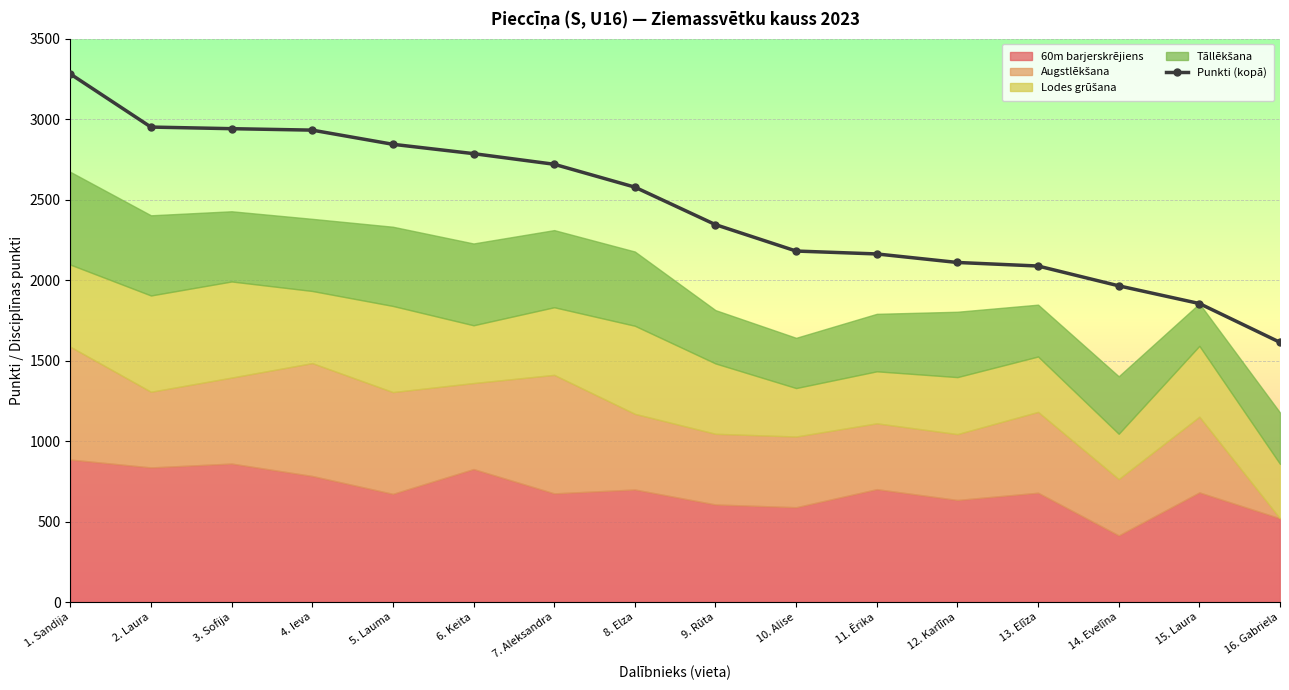

List the labels in order of value, largest first.

1. Sandija, 2. Laura, 3. Sofija, 4. Ieva, 5. Lauma, 6. Keita, 7. Aleksandra, 8. Elza, 9. Rūta, 10. Alise, 11. Ērika, 12. Karlīna, 13. Elīza, 14. Evelīna, 15. Laura, 16. Gabriela